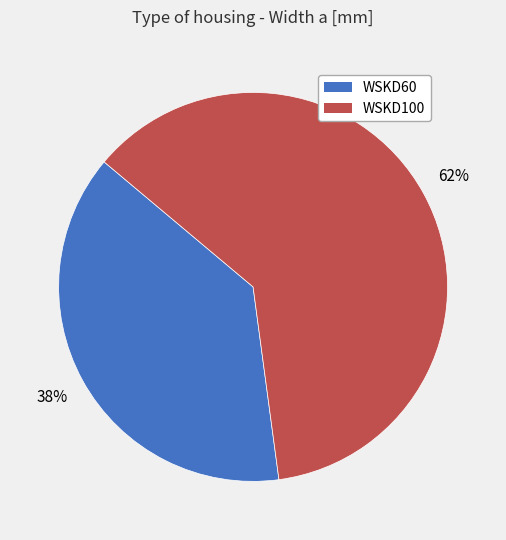

Count the number of slices in the pie.

2